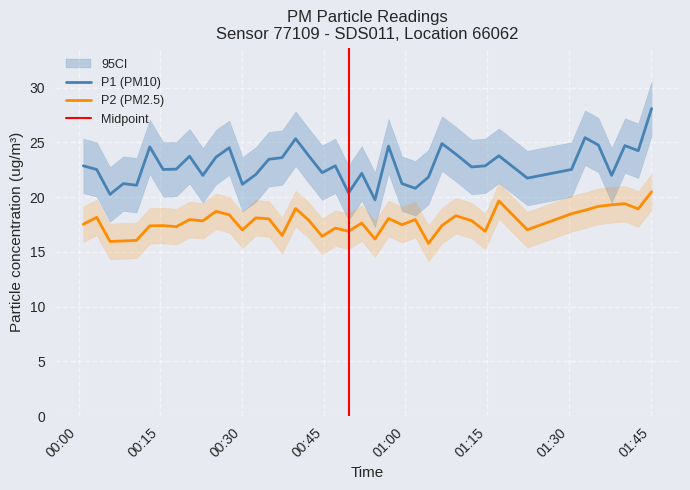

In P1, how many points are lower than both neighbors (excluding endpoints)?

13